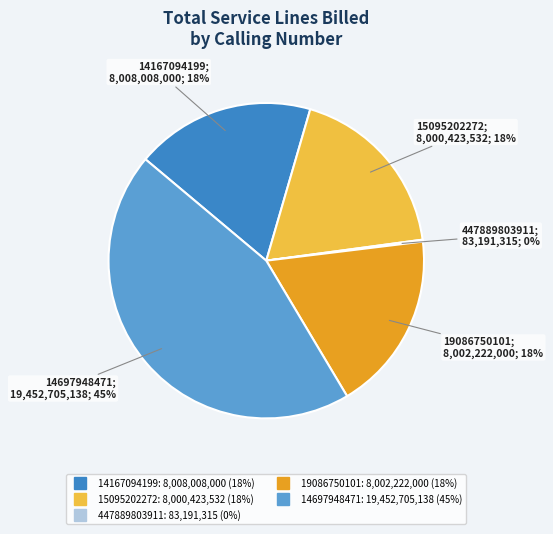

Combined, do 14167094199 and 15095202272 account for over 50%?

No